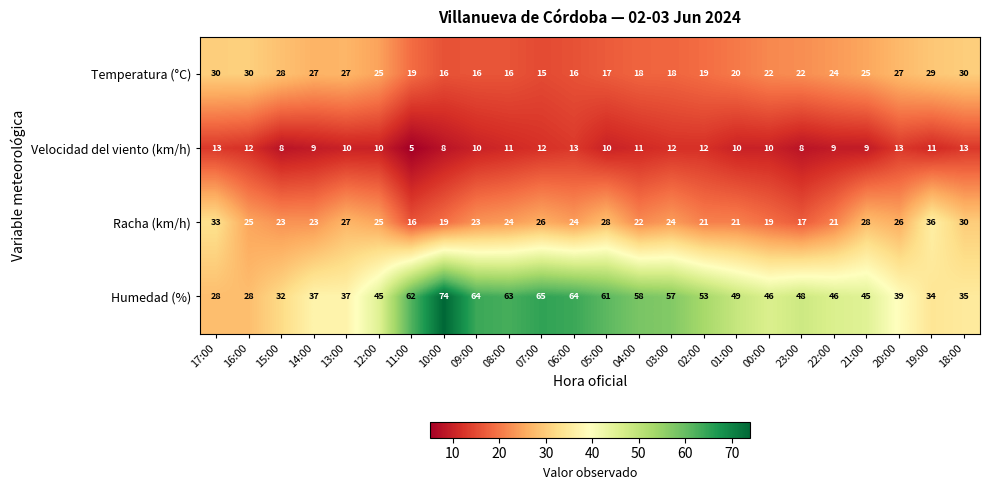

Rank the series by their maximum value, from lowest to highest.

Velocidad del viento (km/h), Temperatura (°C), Racha (km/h), Humedad (%)